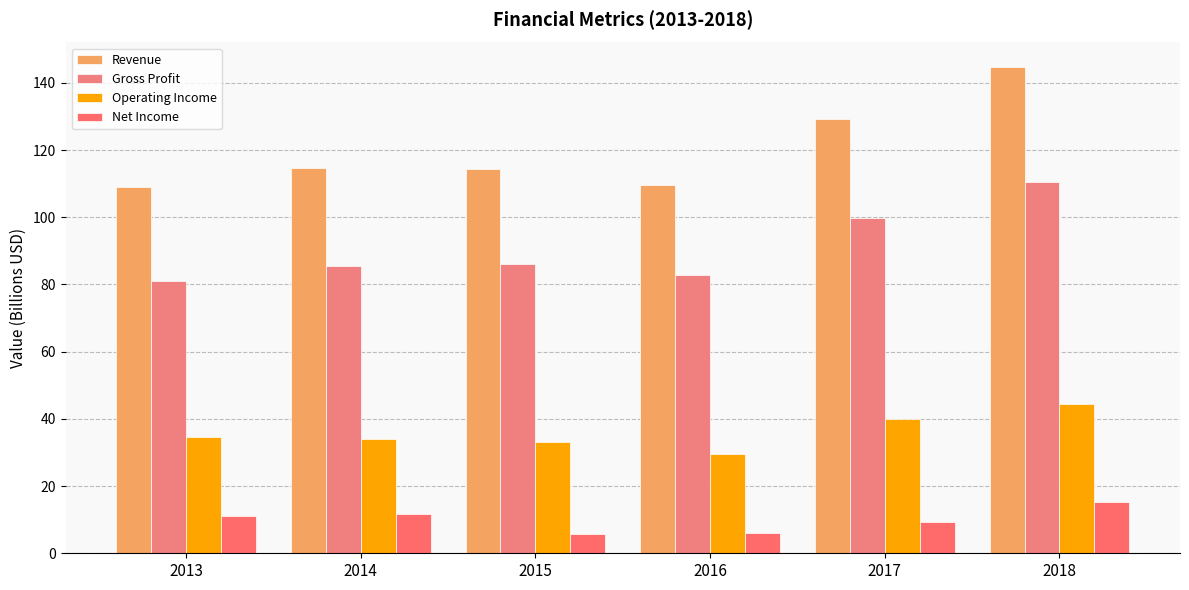

What is the difference between the second highest and minimum values in the Operating Income series?

10.2